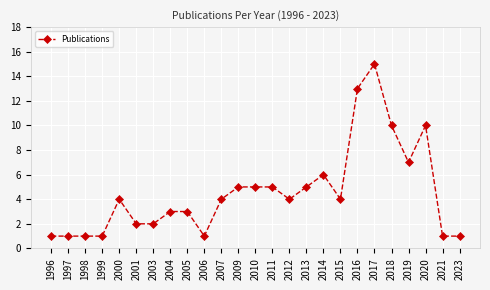

At which label is the value closest to 8?

2019